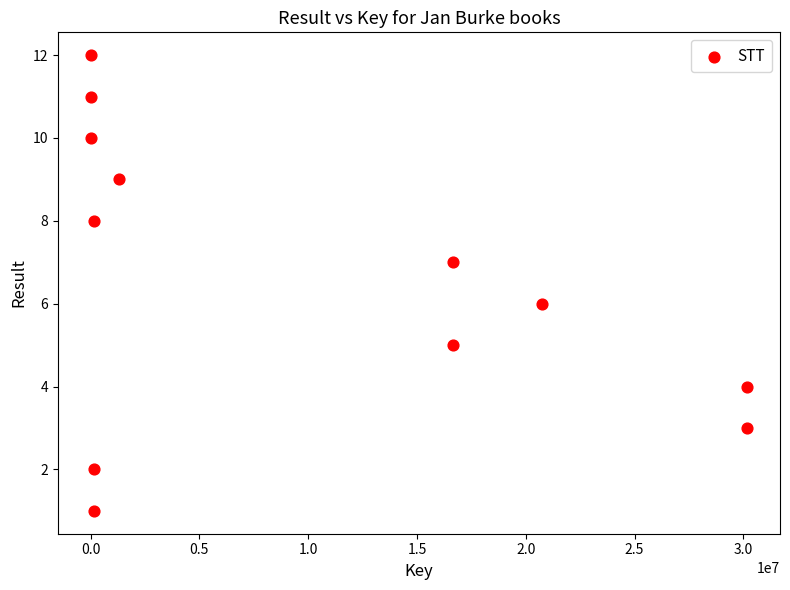

What is the range of X values (max minus min)?

30173138